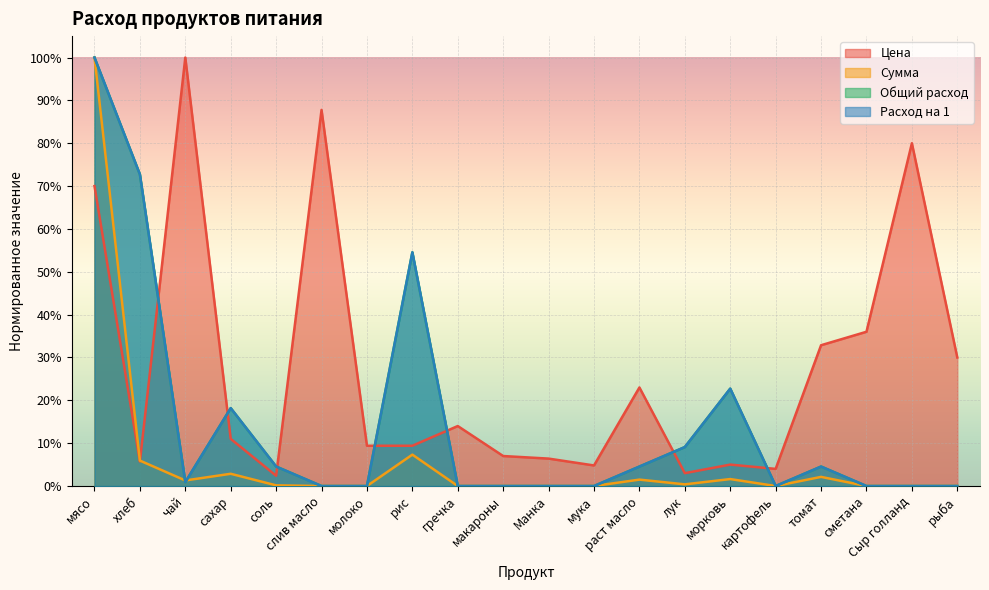

Is it true that Расход на 1 equals 0.4 at Сыр голланд?

False